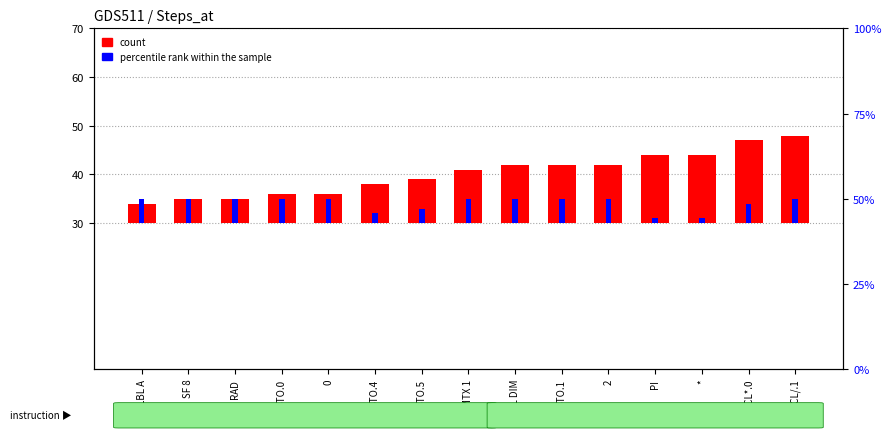

What is the value of the percentile rank within the sample bar at the 1st from the left?

5